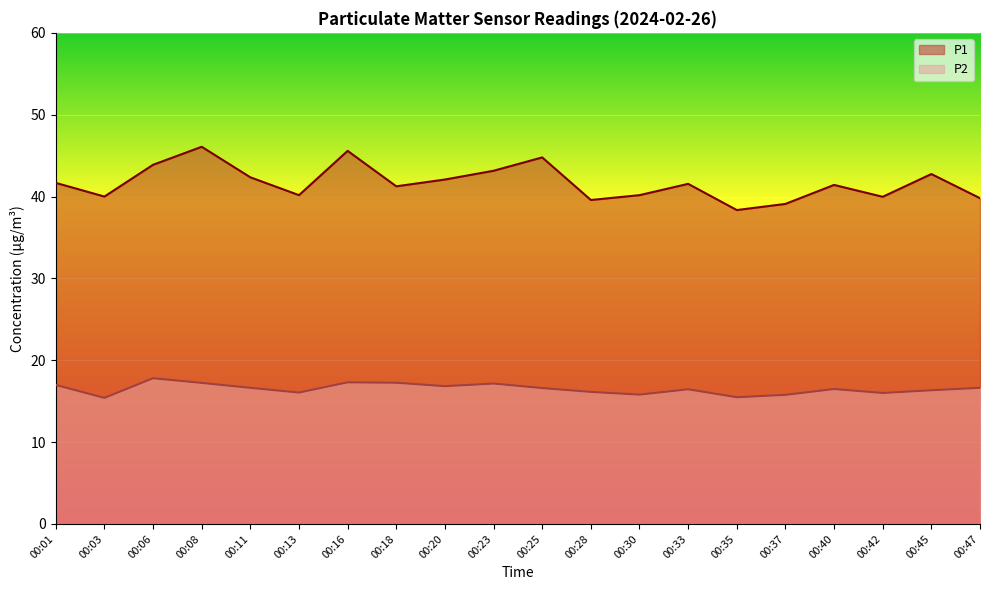

What is the sum of all P2 values?

330.3